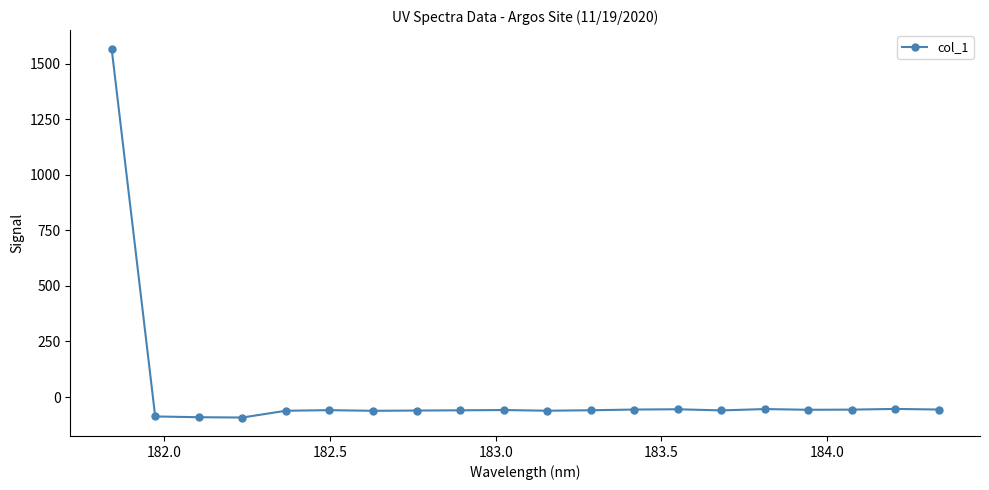

How many values are above zero?

1